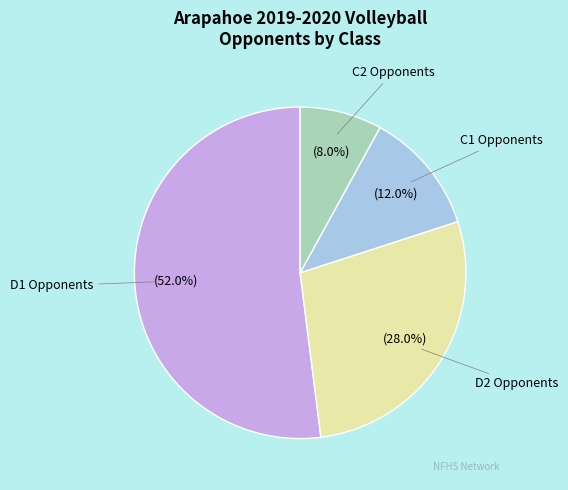

Does any single category account for the majority?

Yes